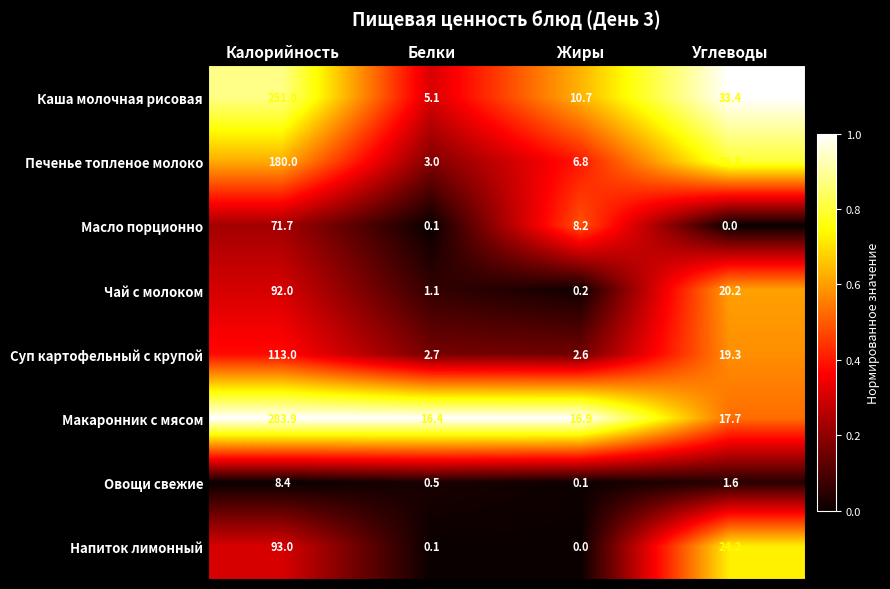

How many values in Масло порционно are above zero?

3